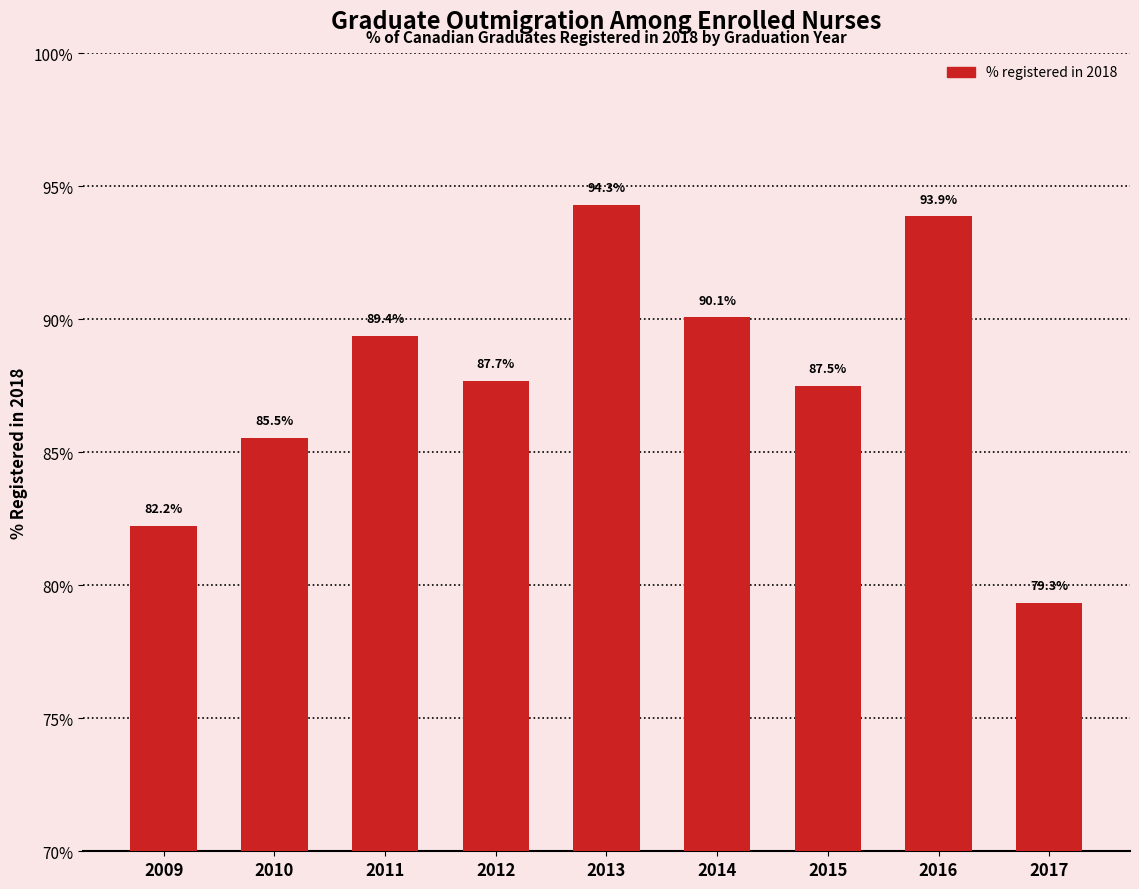

Does the chart contain any negative values?

No